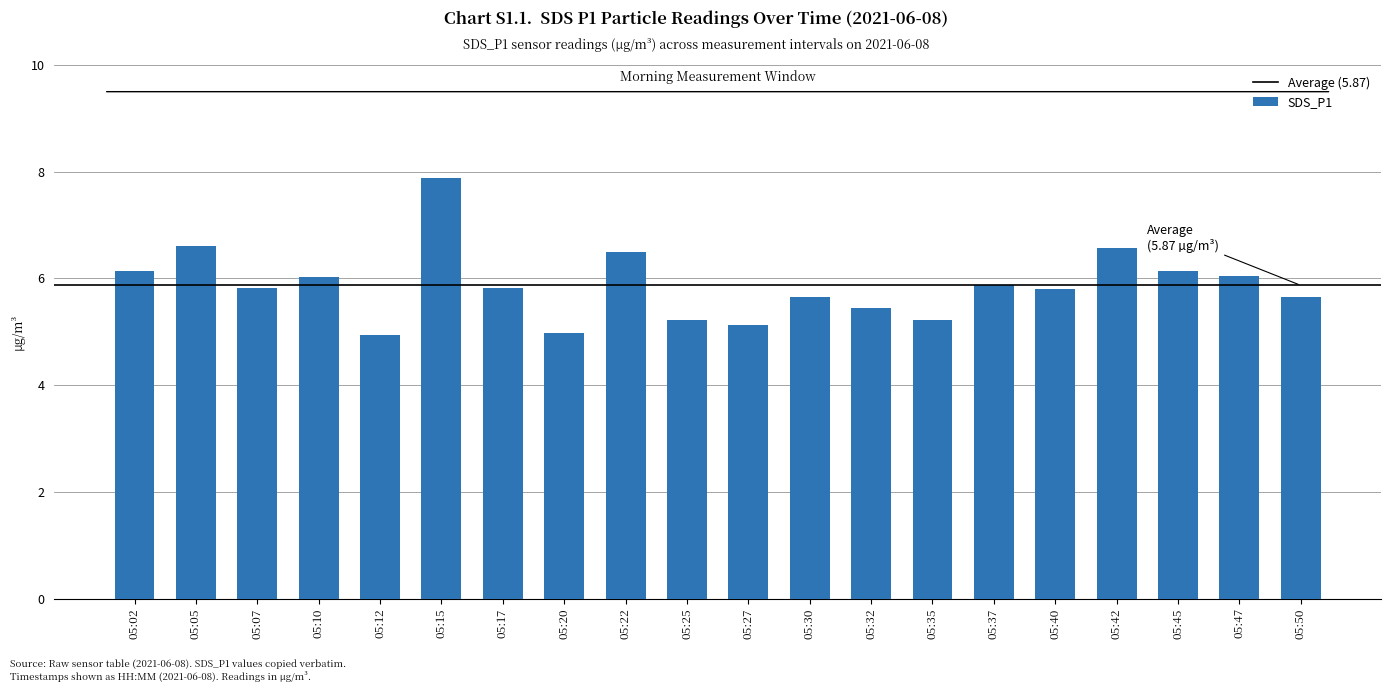

What is the difference between the second highest and second lowest values?

1.6